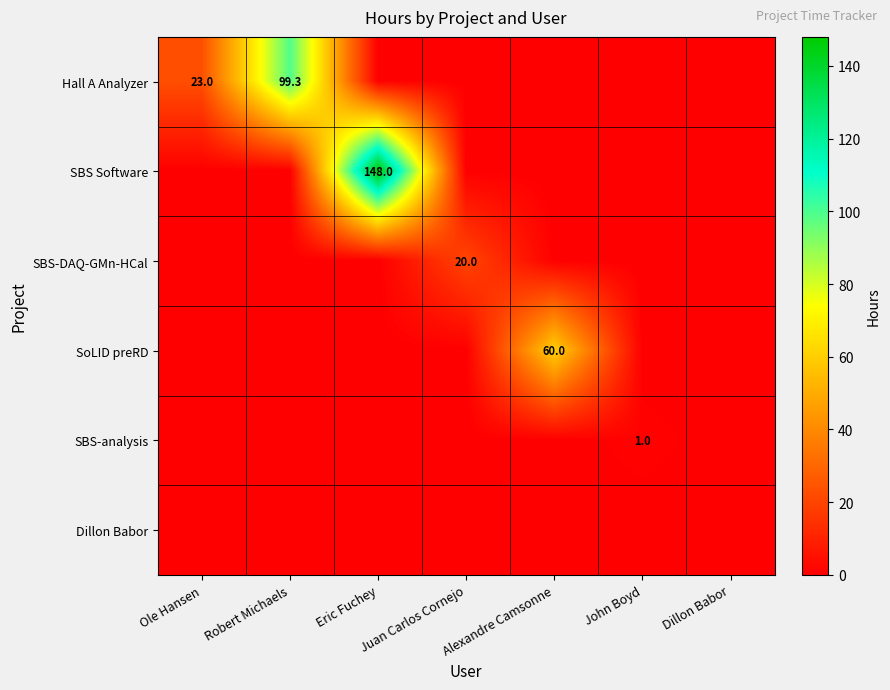

The value of Hall A Analyzer at Ole Hansen is 23.0. True or false?

True